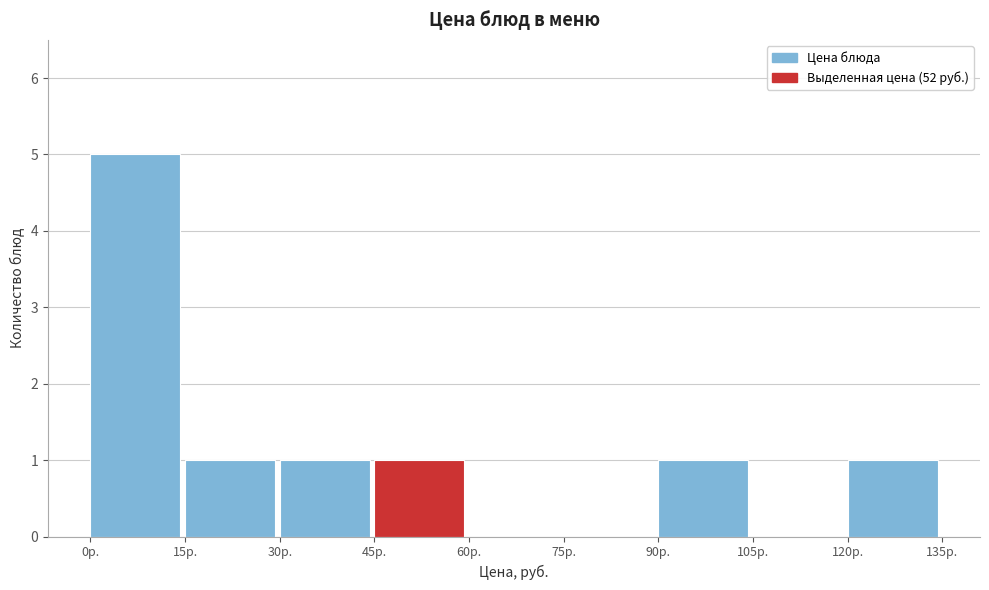

Reading left to right, transcribe this chart: for each bar, give the range it covers on the x-axis and its height. Neither the bar edges nor the heights are printed on the chart, so give them approximately, as read against the axes.

0 to 15: 5
15 to 30: 1
30 to 45: 1
45 to 60: 1
60 to 75: 0
75 to 90: 0
90 to 105: 1
105 to 120: 0
120 to 135: 1